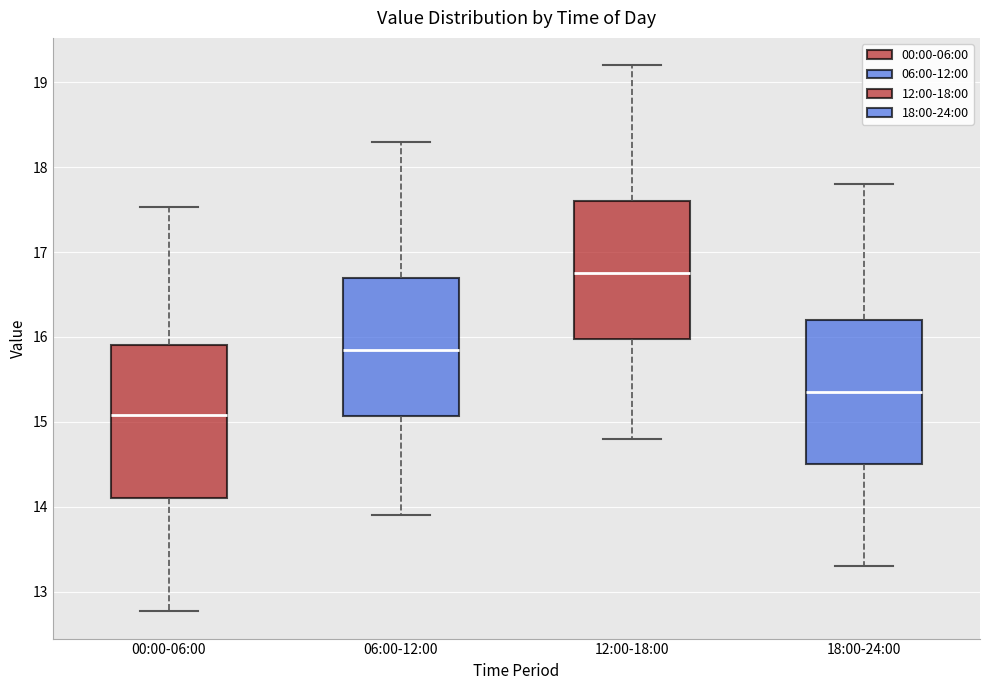

Reading left to right, transcribe this box plot: for each box, give where its median line is, the range the box spans, and where its two whiskers end, as read against the y-axis. The values are not printed on the chart, so give them approximately, as read against the axis.

00:00-06:00: median 15.1, box 14.1 to 15.9, whiskers 12.8 to 17.5
06:00-12:00: median 15.9, box 15.1 to 16.7, whiskers 13.9 to 18.3
12:00-18:00: median 16.8, box 16.0 to 17.6, whiskers 14.8 to 19.2
18:00-24:00: median 15.4, box 14.5 to 16.2, whiskers 13.3 to 17.8